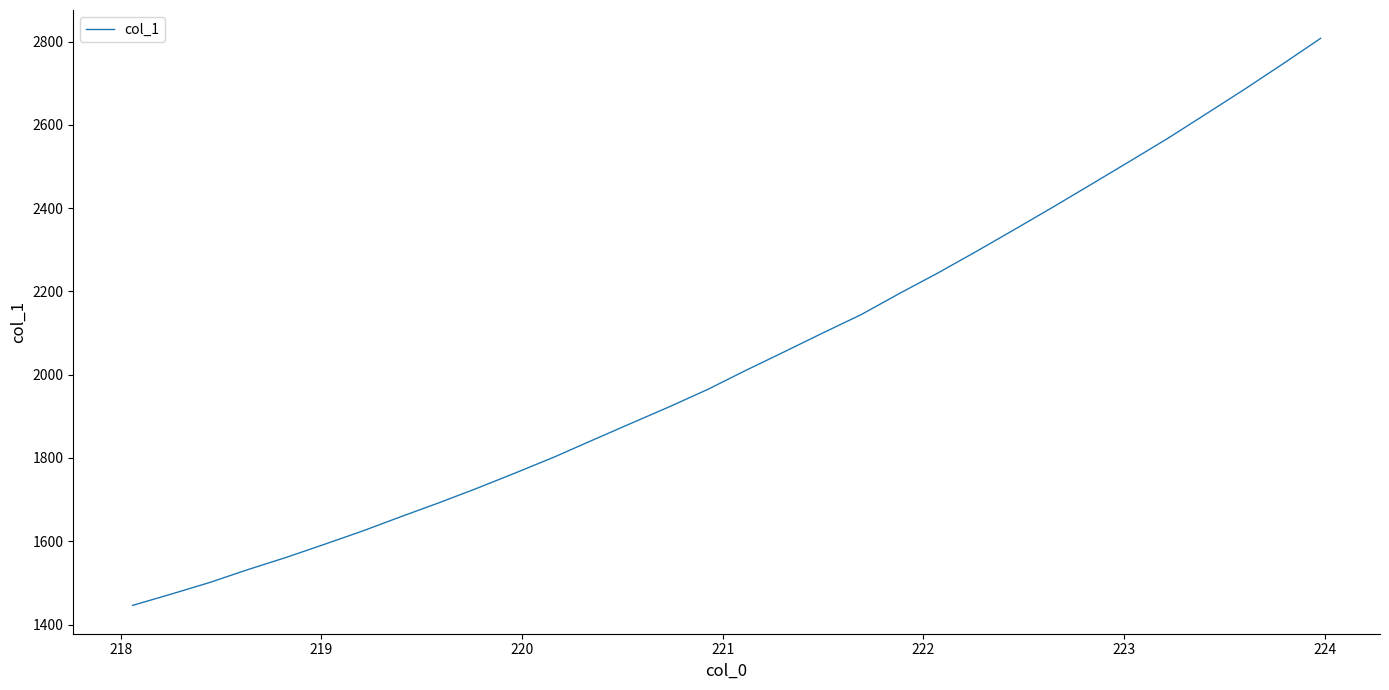

Count the number of categories in the chart.

32